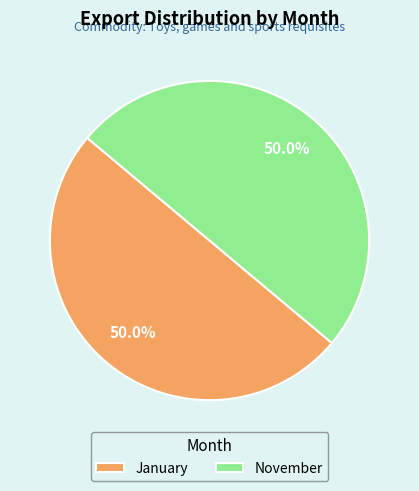

What portion of the pie excludes January?

50.0%